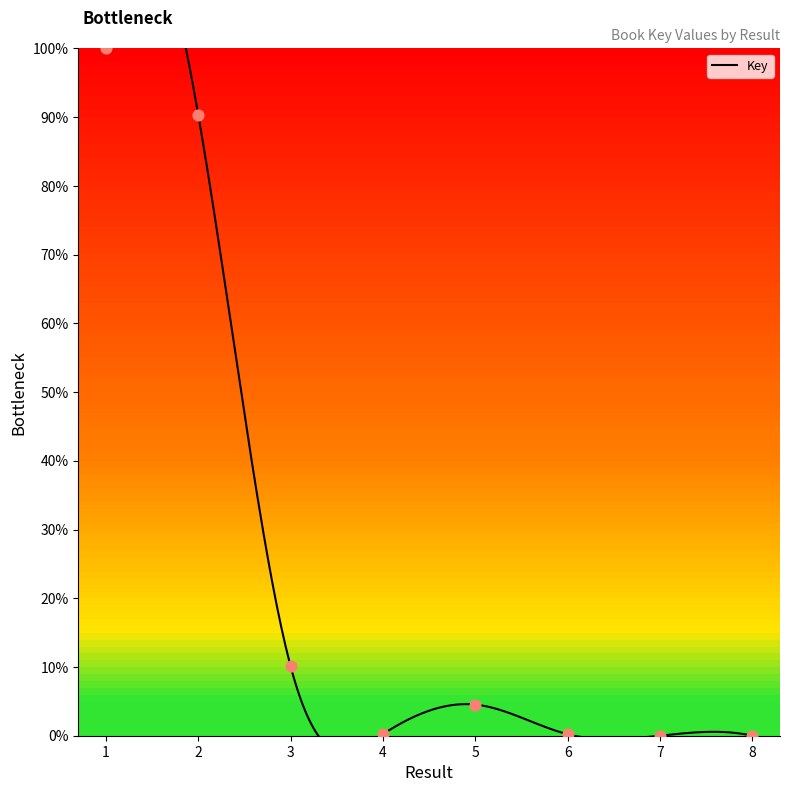

What is the change in value from 1 to 6?

-99.8